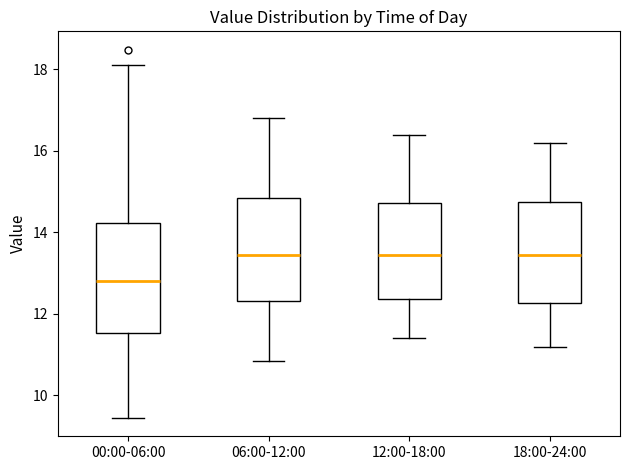

Reading left to right, read every box against the y-axis: the position of its median line, the range the box covers, and the ends of its whiskers. The values are not printed on the chart, so give them approximately, as read against the axis.

00:00-06:00: median 12.8, box 11.6 to 14.2, whiskers 9.4 to 18.2
06:00-12:00: median 13.4, box 12.4 to 14.8, whiskers 10.8 to 16.8
12:00-18:00: median 13.4, box 12.4 to 14.8, whiskers 11.4 to 16.4
18:00-24:00: median 13.4, box 12.2 to 14.8, whiskers 11.2 to 16.2